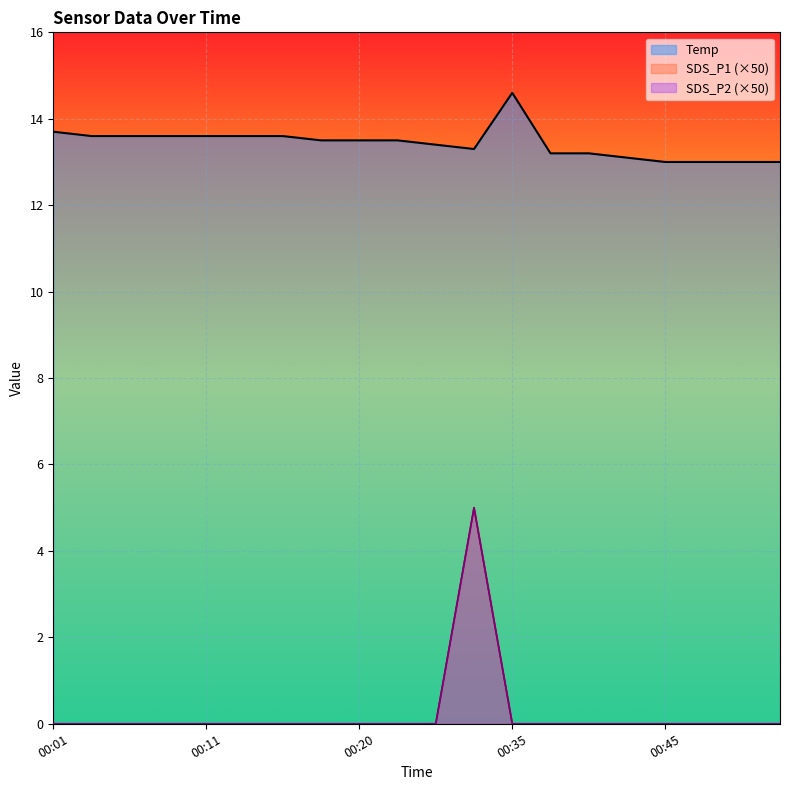

The SDS_P2 series shows 8.1 at 00:32. True or false?

False